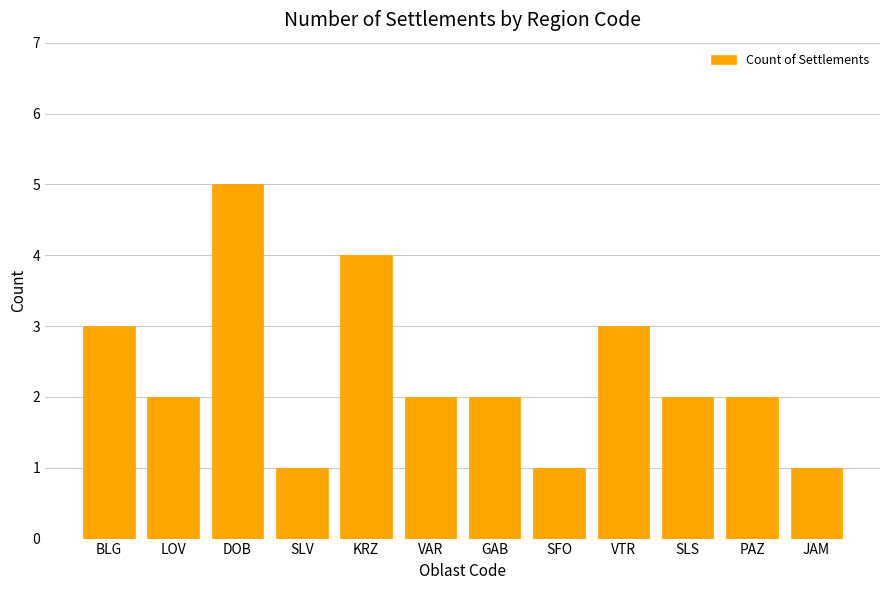

What position from the right is LOV?

11